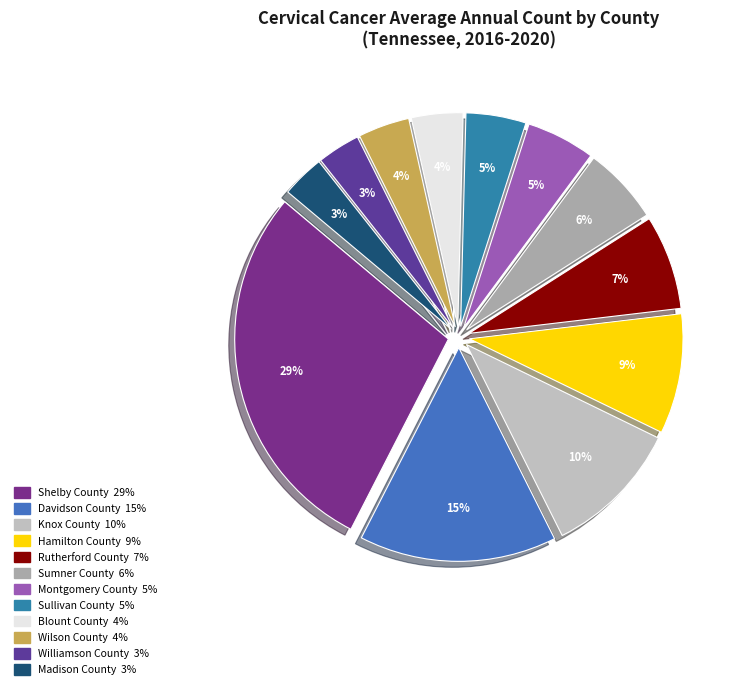

Which category has the biggest portion of the pie?

Shelby County